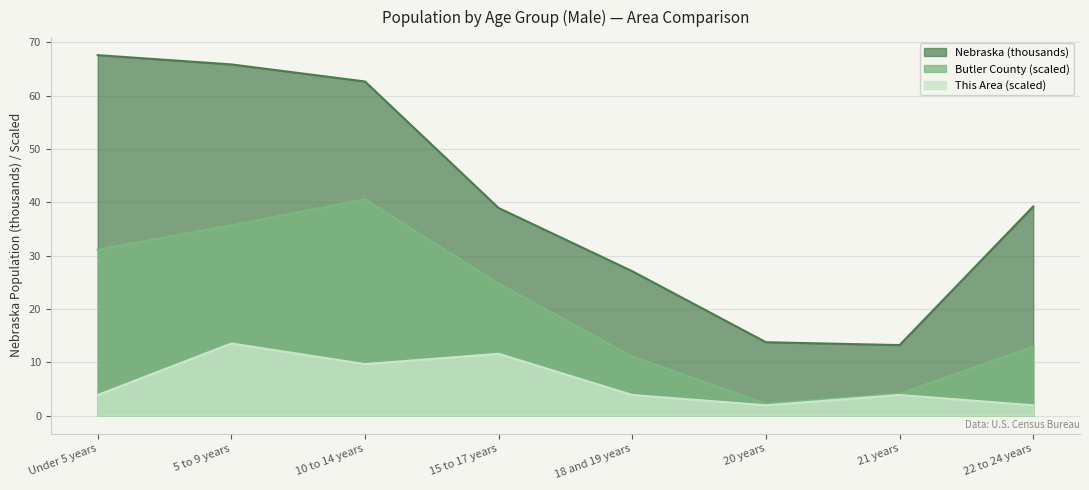

Where does the This Area series first go above 3?

Under 5 years